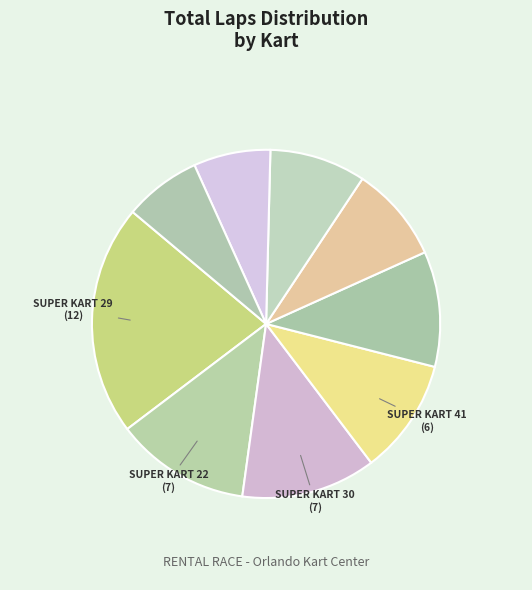

How many slices are in this pie chart?

9